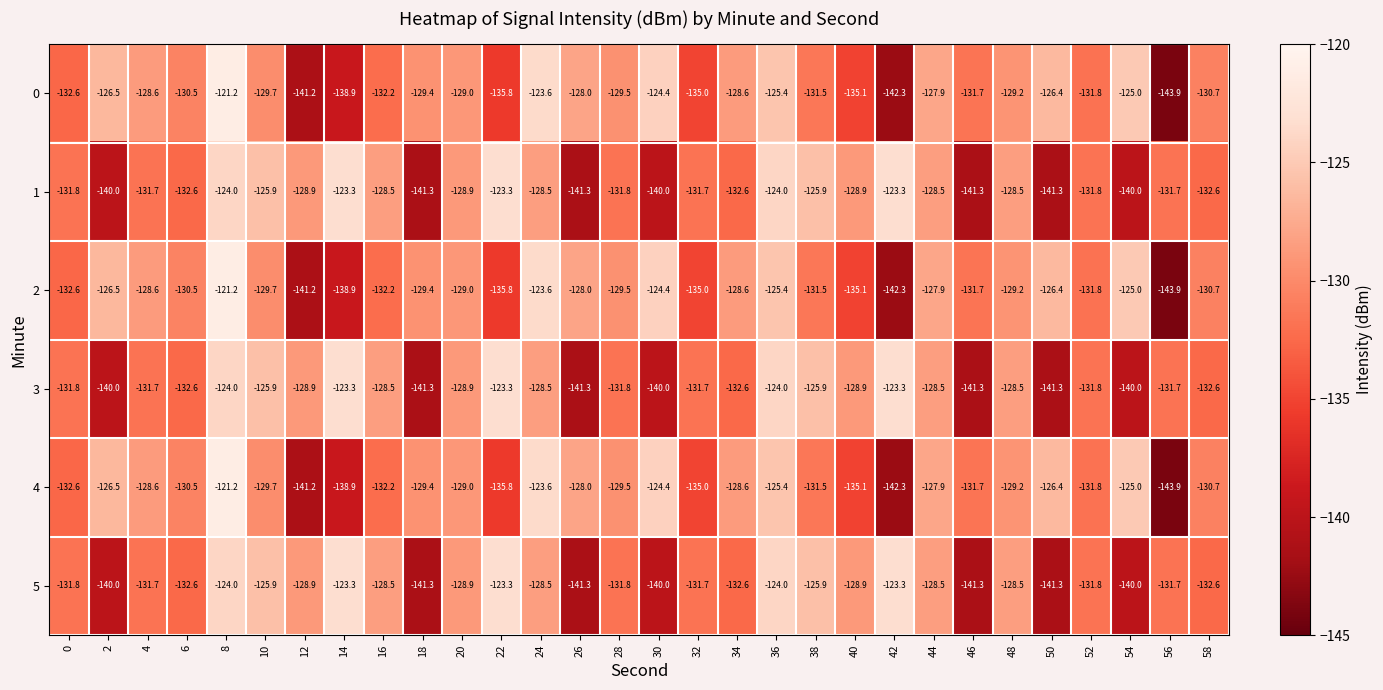

What is the sum of the 2 values at 6 and 26?

-258.5